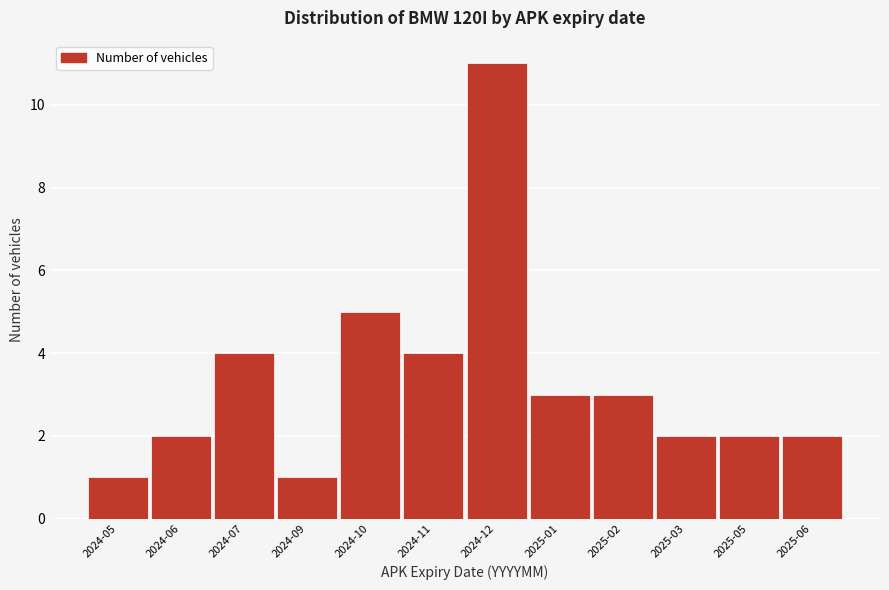

Reading left to right, what are all the values shown in this chart?

1	2	4	1	5	4	11	3	3	2	2	2